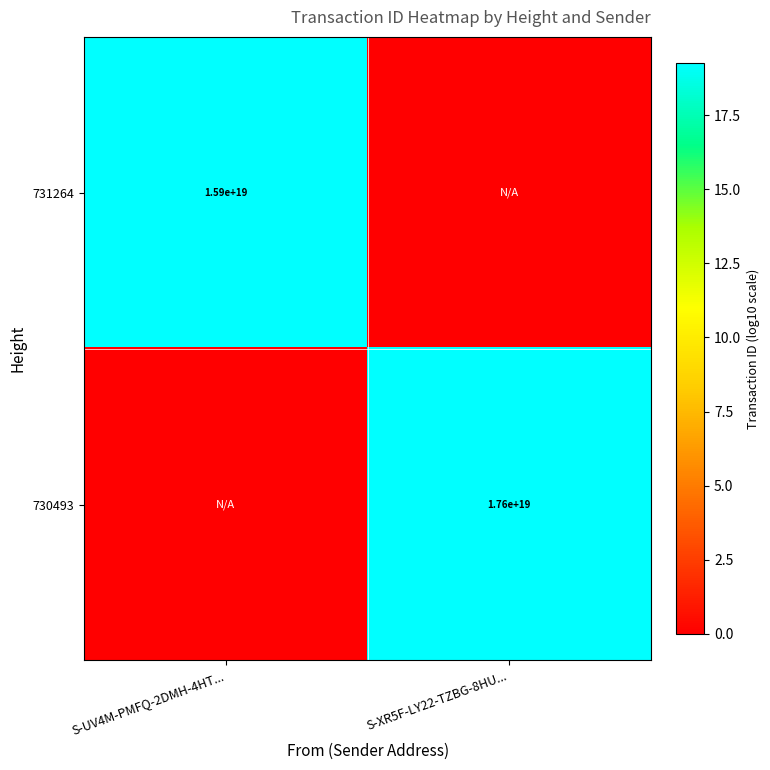

The 731264 series shows 5666752050248341504 at S-UV4M-PMFQ-2DMH-4HT.... True or false?

False